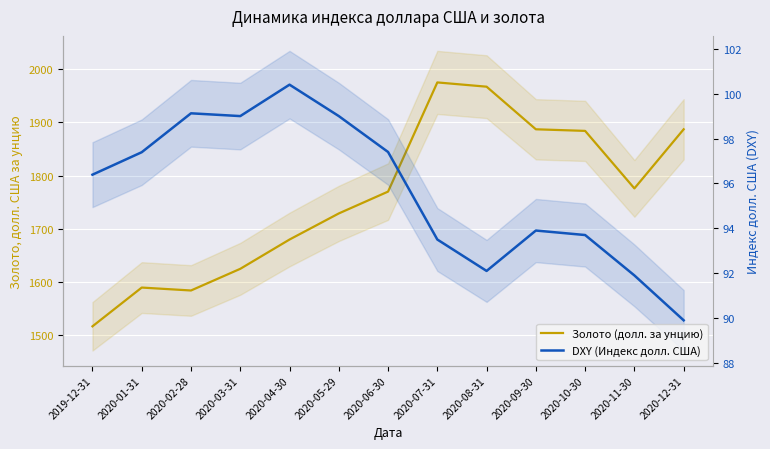

Reading right to left, what are all the values shown in this chart?

Золото (долл. за унцию): 1887.0	1776.0	1884.0	1887.0	1967.0	1975.0	1770.0	1729.0	1680.0	1625.0	1584.3	1589.8	1517.0
DXY (Индекс долл. США): 89.9	91.9	93.7	93.9	92.1	93.5	97.4	99.0	100.4	99.0	99.1	97.4	96.4